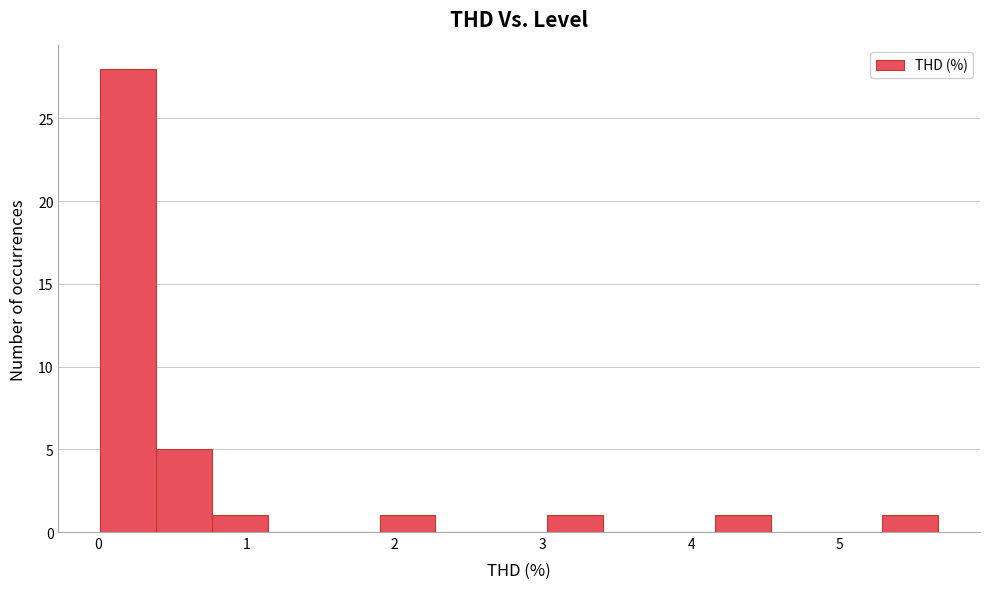

Read against the x-axis, roughly where is the centre of the tallest bar?

0.2